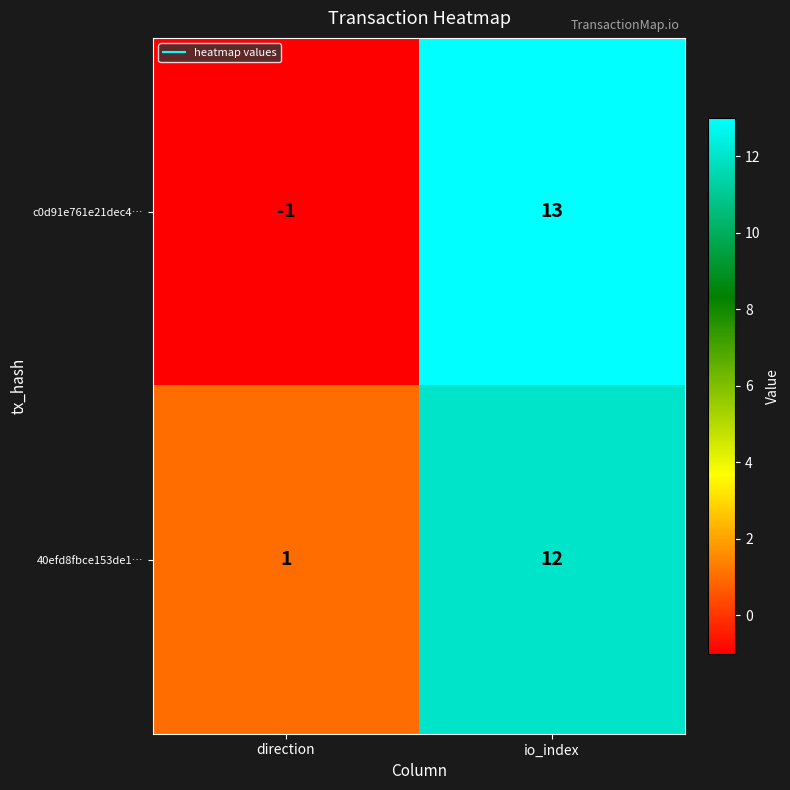

The value of 40efd8fbce153de1… at io_index is 7. True or false?

False